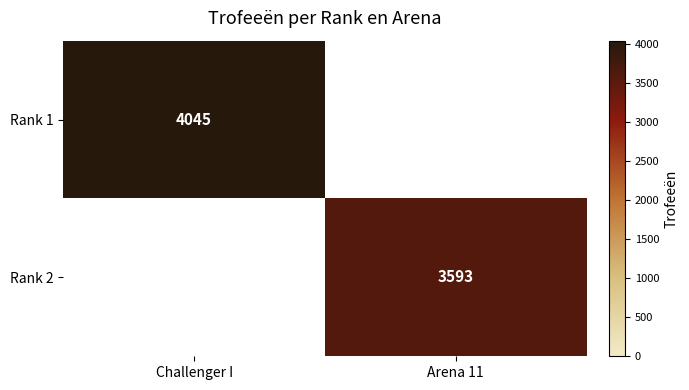

The Rank 2 series shows 6267 at Arena 11. True or false?

False